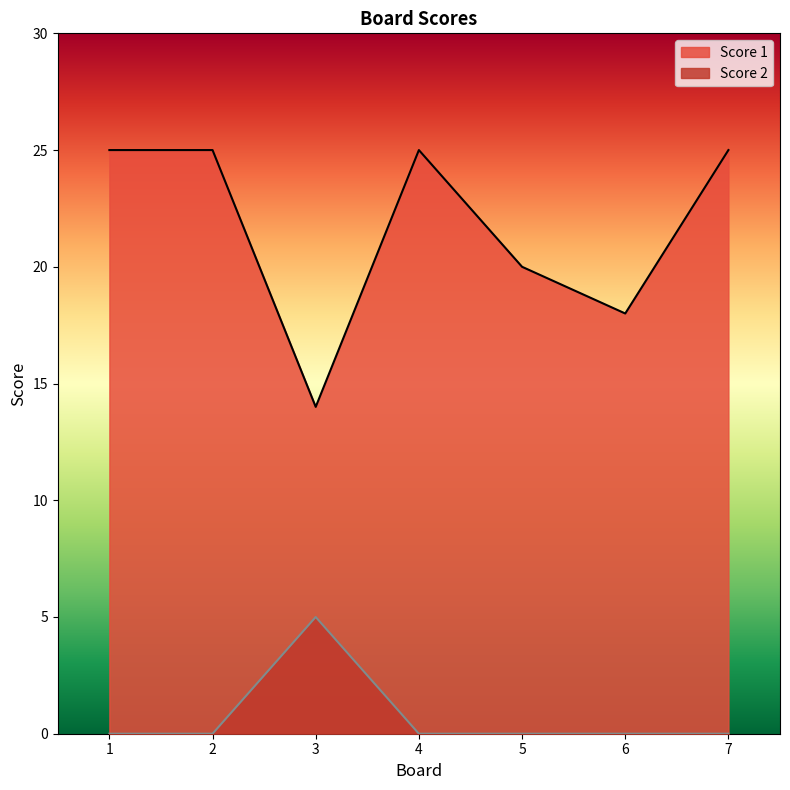

How many interior local peaks does the Score 2 series have?

1